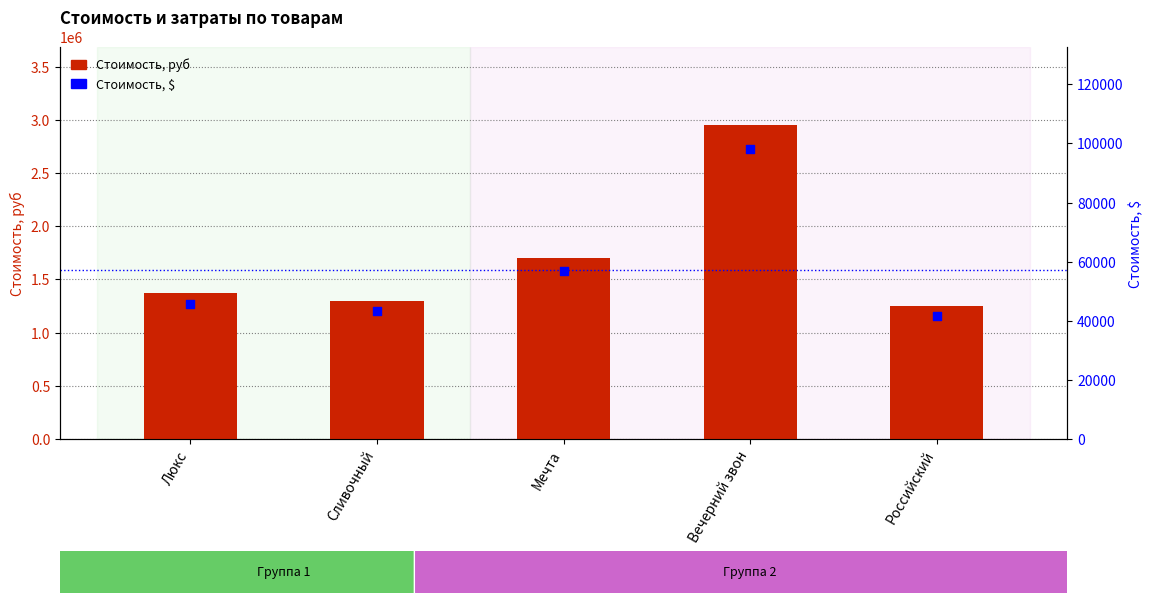

Which series reaches the maximum Y coordinate?

Стоимость, руб